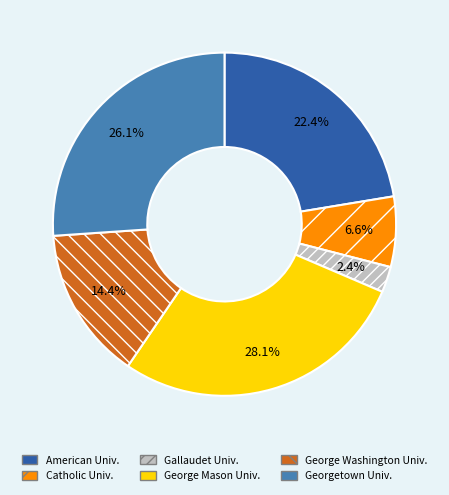

Count the number of slices in the pie.

6